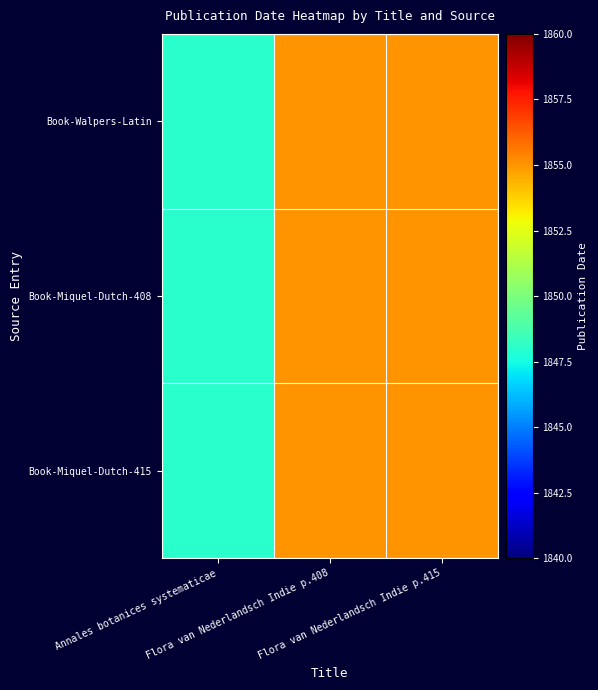

How many data points does each series have?

3